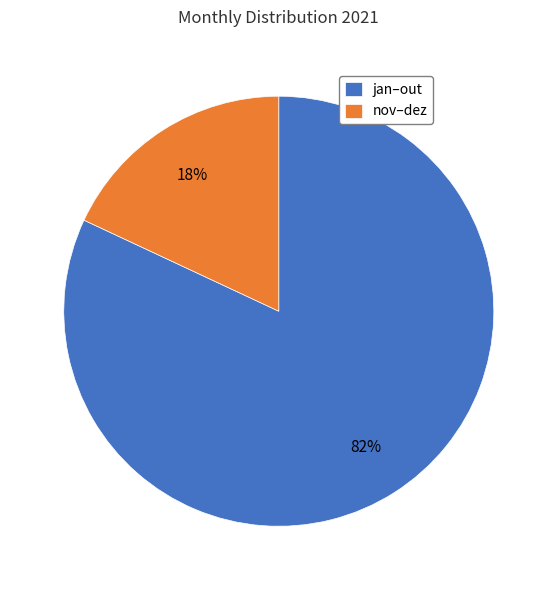

What percentage is the jan–out slice, to the nearest percent?

82%